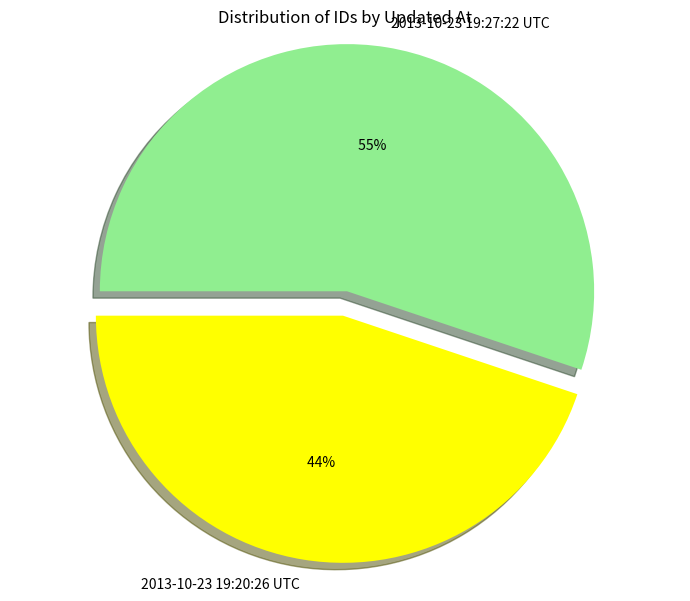

Rank the categories by value from highest to lowest.

2013-10-23 19:27:22 UTC, 2013-10-23 19:20:26 UTC